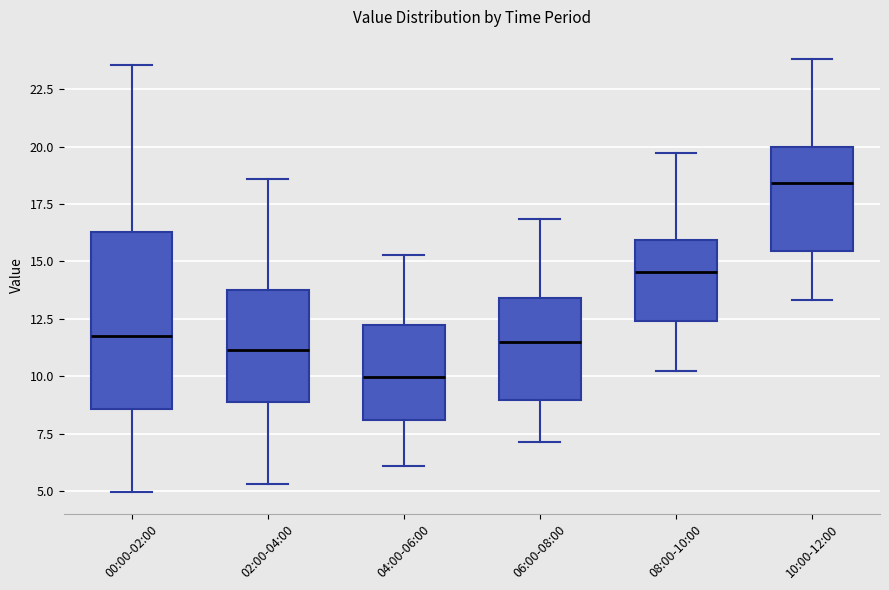

Reading left to right, read every box against the y-axis: the position of its median line, the range the box covers, and the ends of its whiskers. The values are not printed on the chart, so give them approximately, as read against the axis.

00:00-02:00: median 12.0, box 8.5 to 16.5, whiskers 5.0 to 23.5
02:00-04:00: median 11.0, box 9.0 to 13.5, whiskers 5.5 to 18.5
04:00-06:00: median 10.0, box 8.0 to 12.0, whiskers 6.0 to 15.5
06:00-08:00: median 11.5, box 9.0 to 13.5, whiskers 7.0 to 17.0
08:00-10:00: median 14.5, box 12.5 to 16.0, whiskers 10.0 to 19.5
10:00-12:00: median 18.5, box 15.5 to 20.0, whiskers 13.5 to 24.0